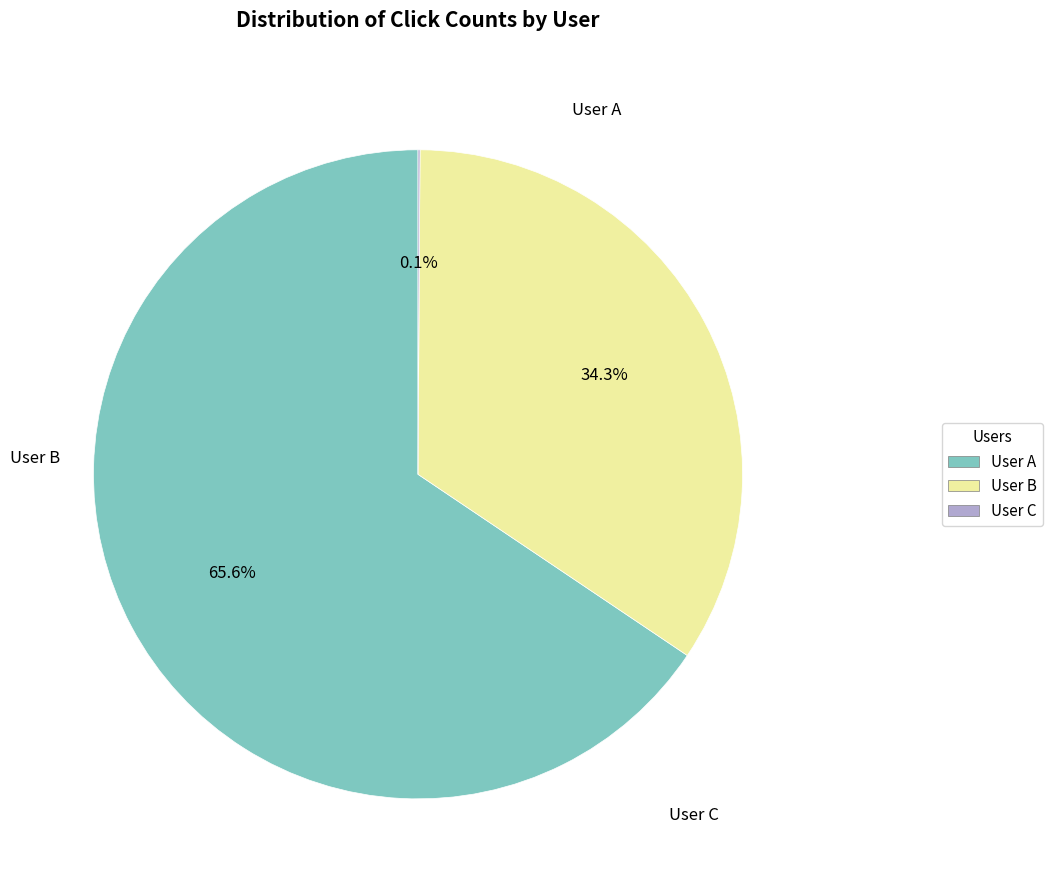

Does any single category account for the majority?

Yes